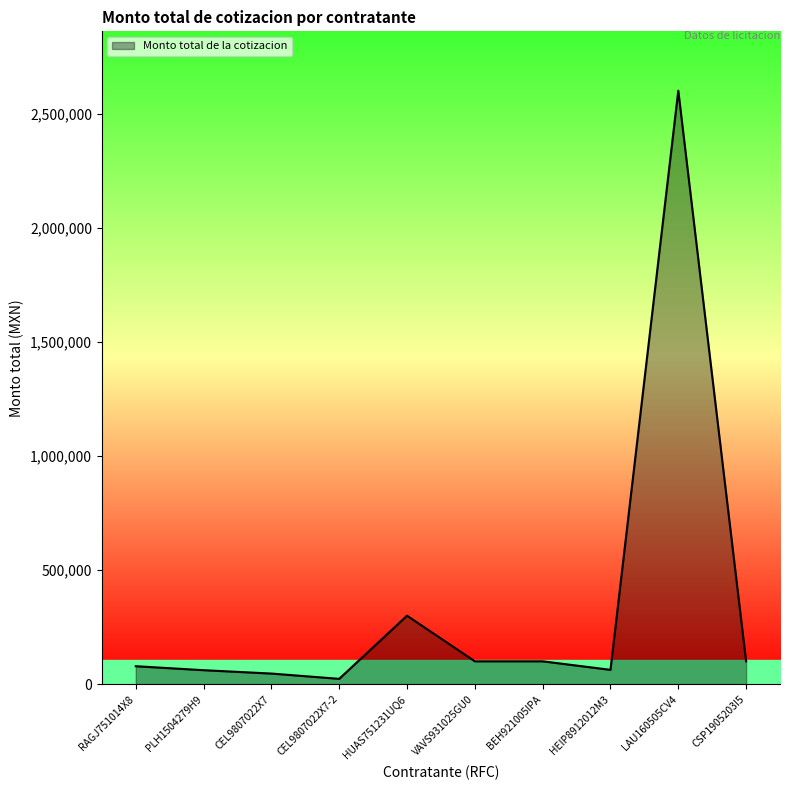

What is the difference between the maximum and minimum values?

2578132.5